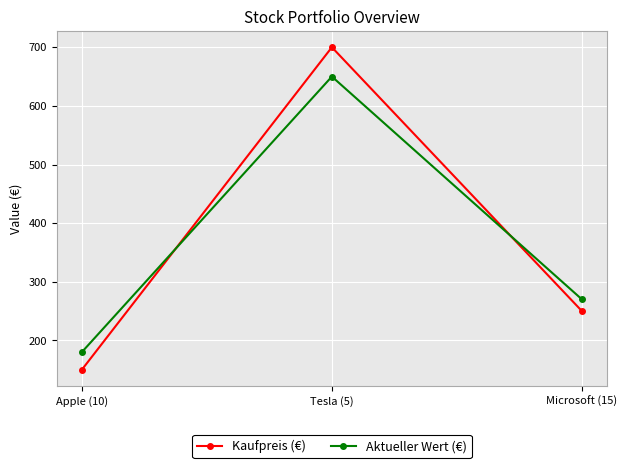

What position from the right is Tesla (5)?

2